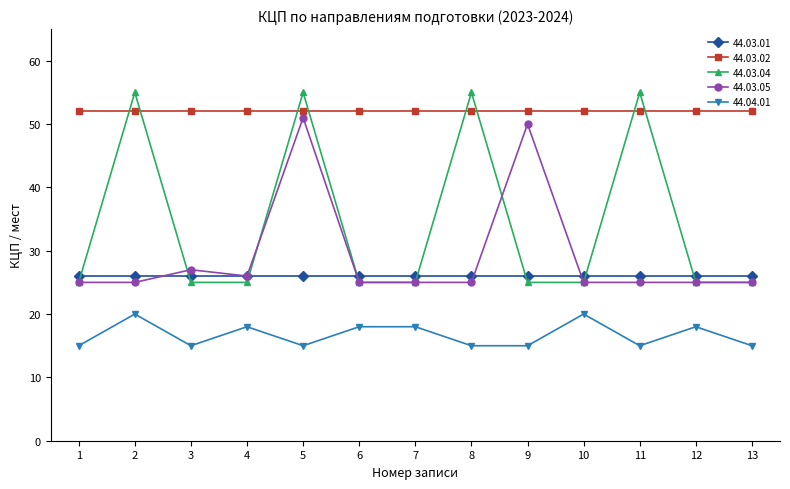

How many lines are shown in the chart?

5